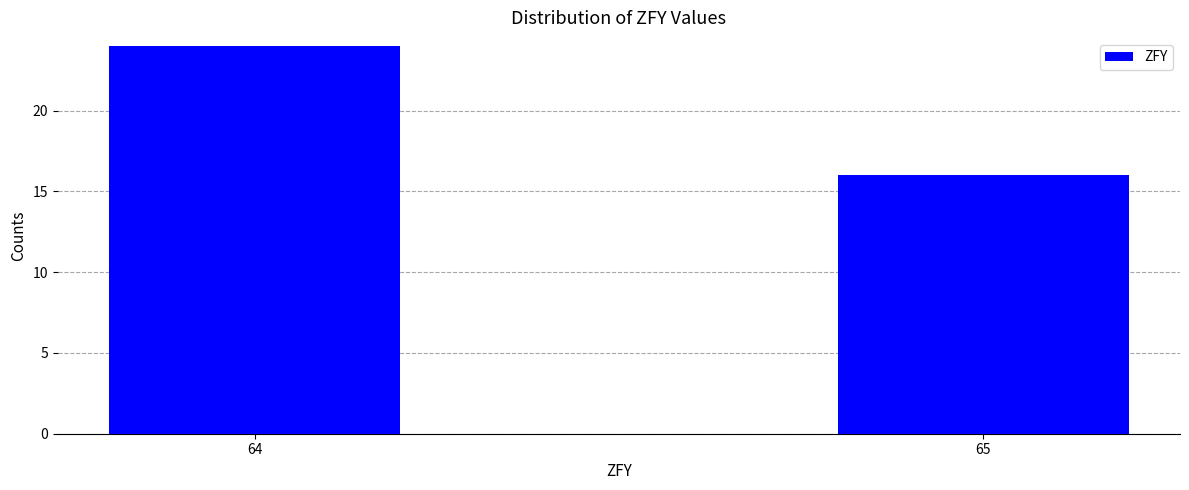

Reading left to right, transcribe all the data shown in this chart.

64=24	65=16